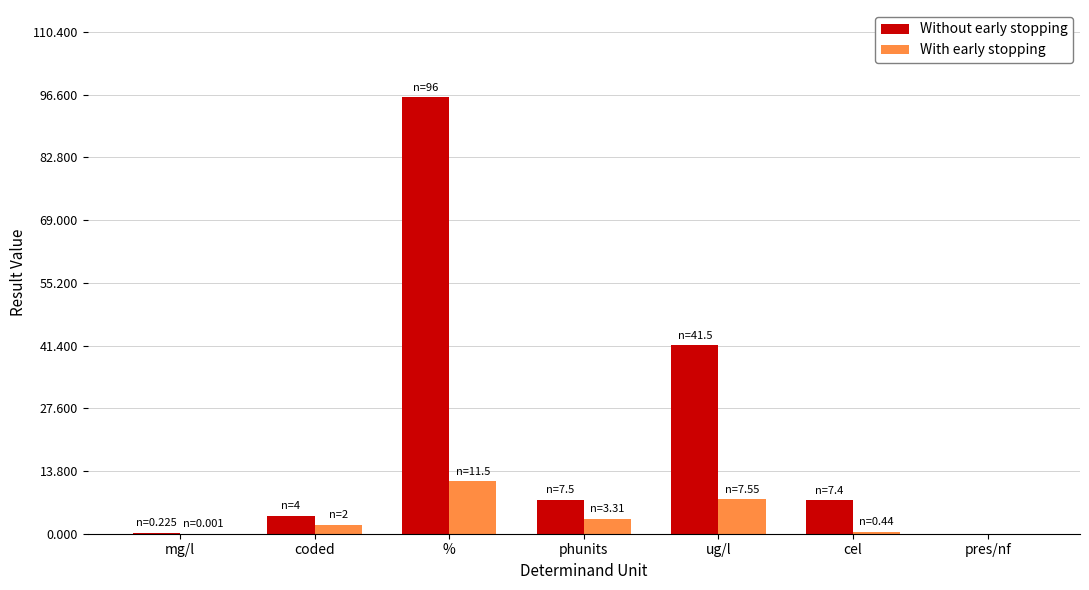

Which series changed the most between mg/l and phunits?

Without early stopping